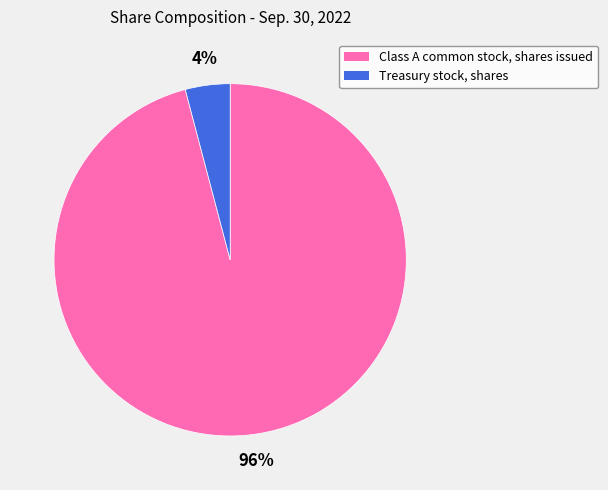

What percentage is the Treasury stock, shares slice, to the nearest percent?

4%